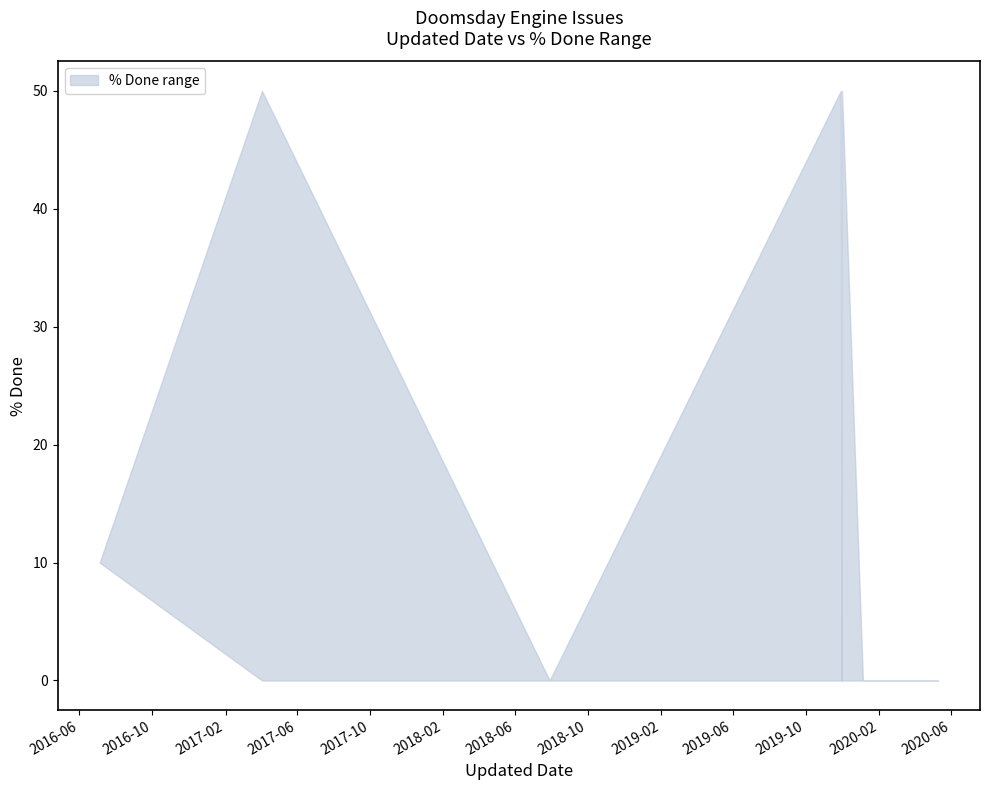

How many data points in upper are less than 50?

4